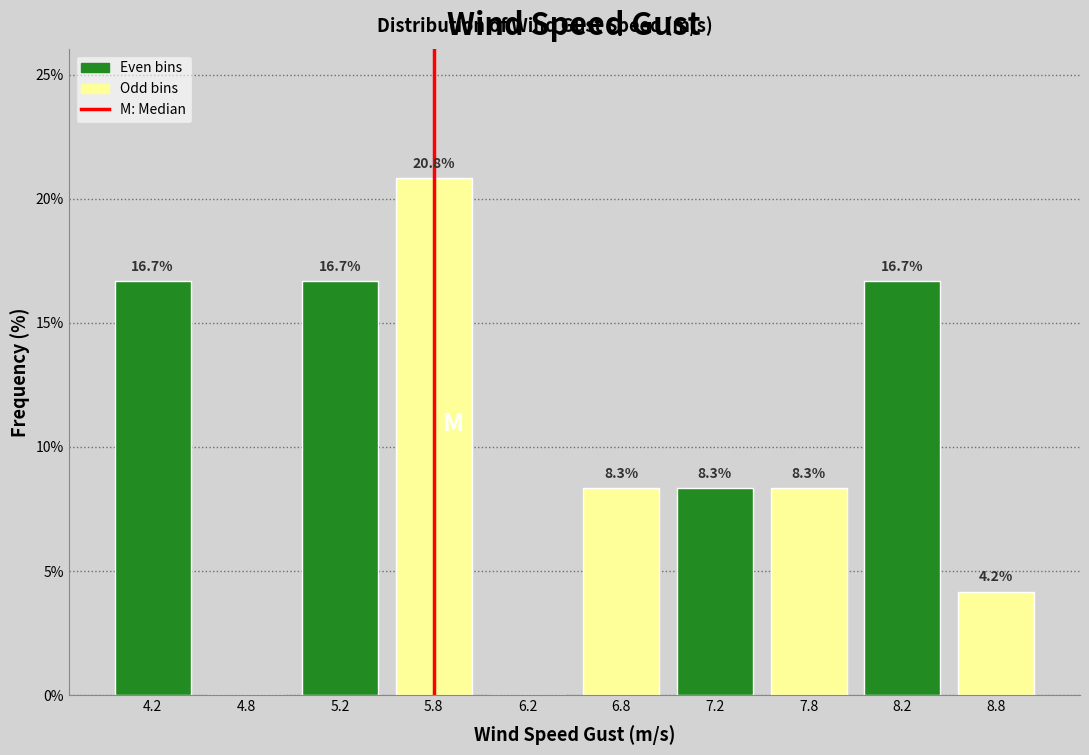

Which range on the x-axis has the tallest bar?

5.5 to 6.0